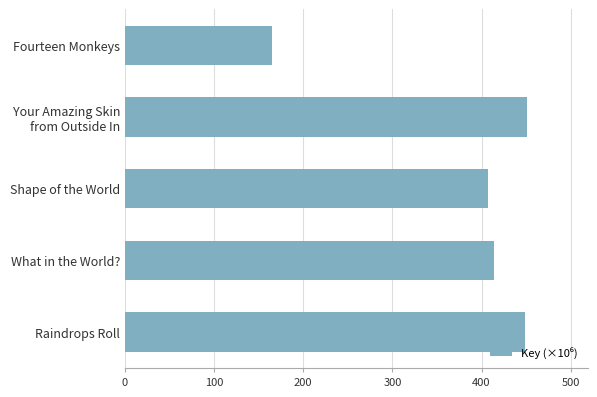

What is the sum of all values?

1885.4